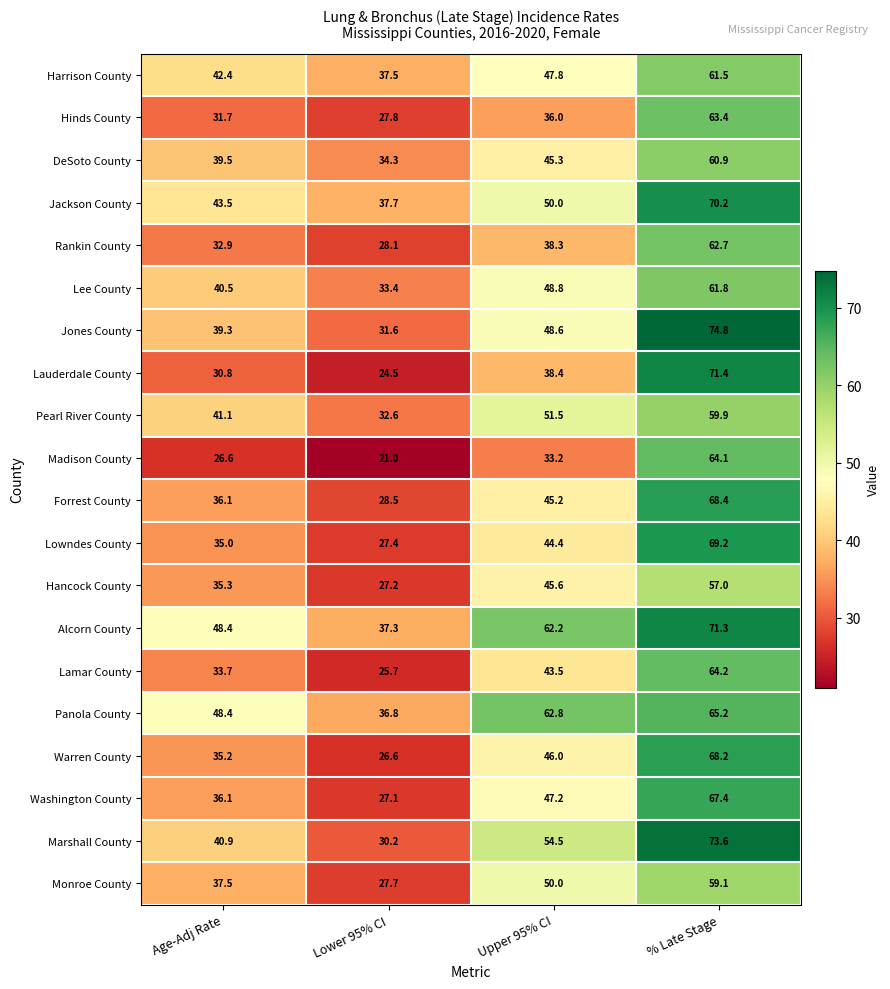

Count the number of categories in the chart.

4